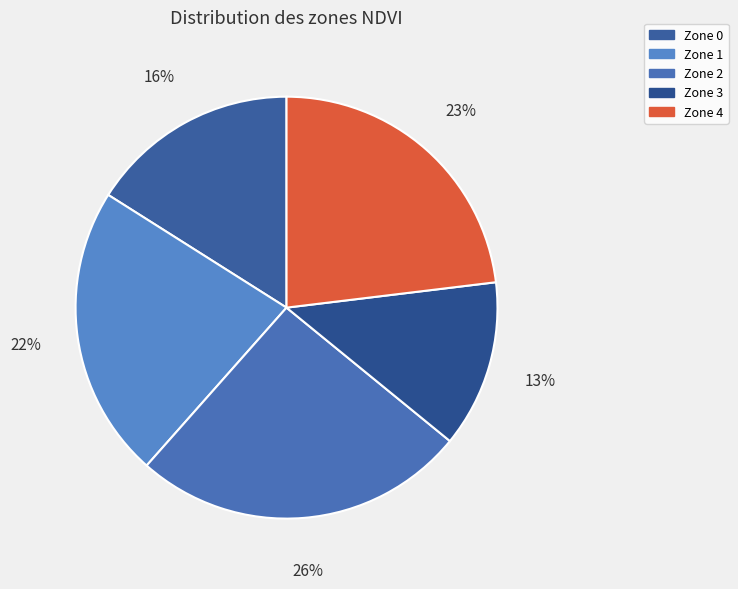

To the nearest percent, what is the difference between the largest and smallest slice percentages?

13%